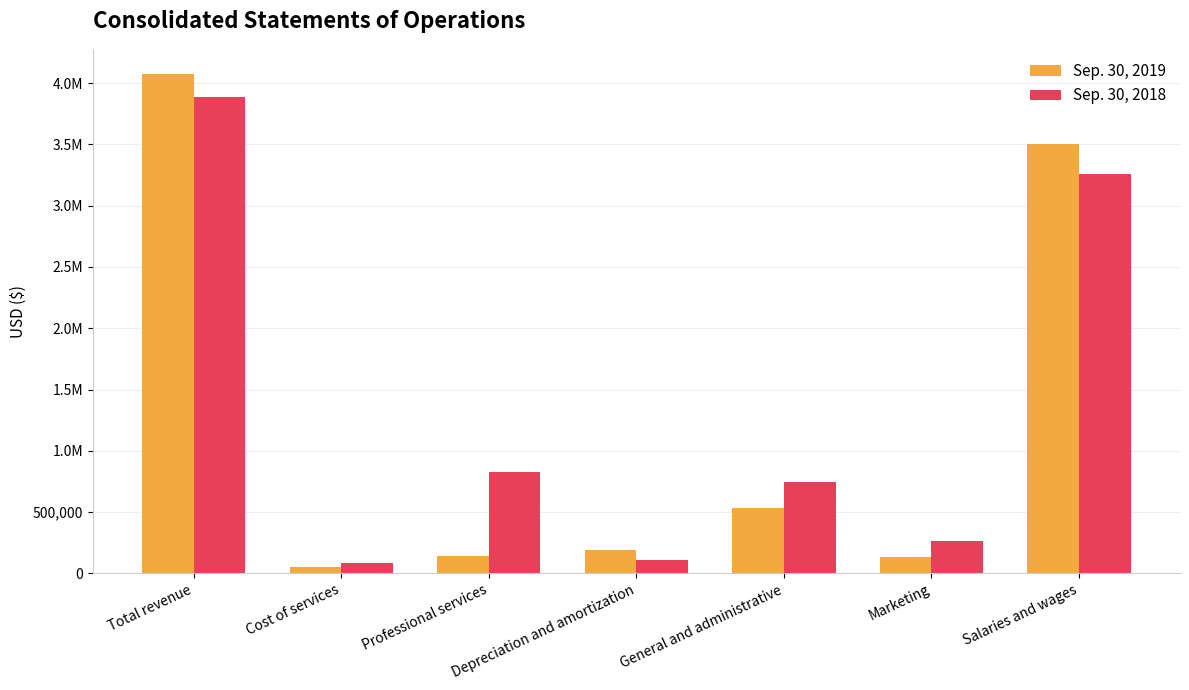

What are all the series names shown in the legend?

Sep. 30, 2019, Sep. 30, 2018